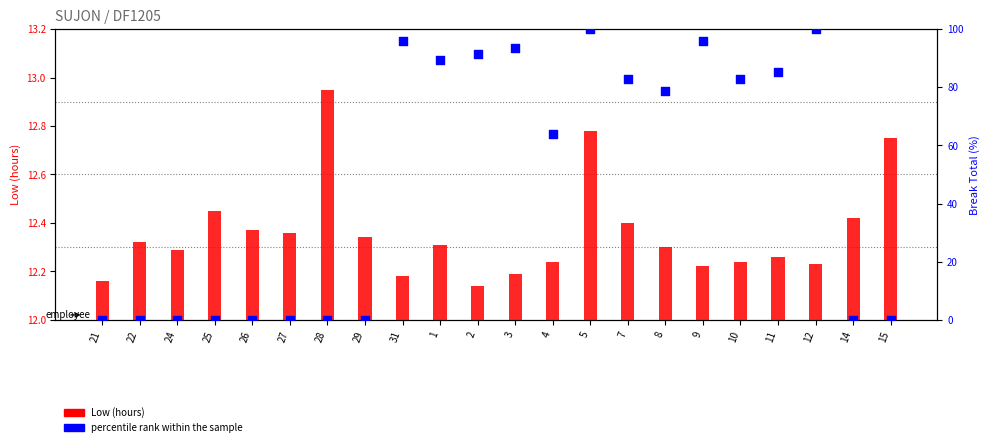

What is the total value across all series at 15?

12.8